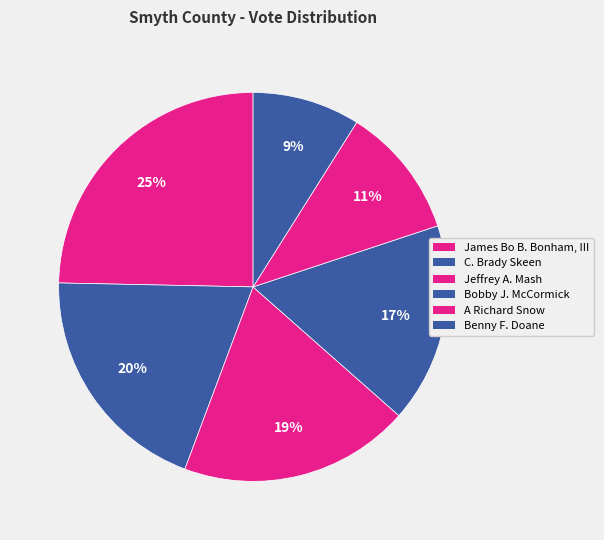

To the nearest percent, what is the average slice percentage?

17%